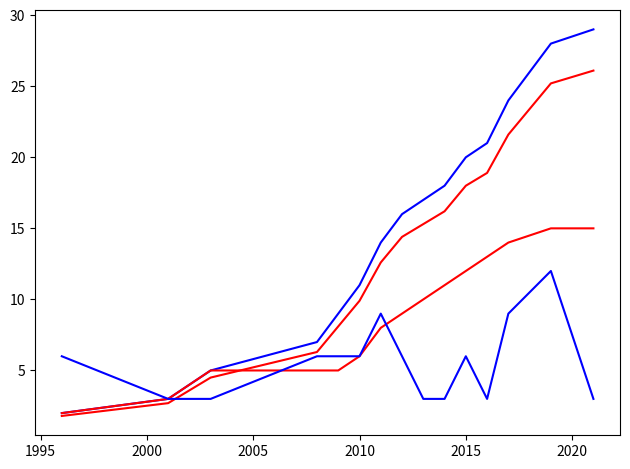

How many lines are shown in the chart?

4